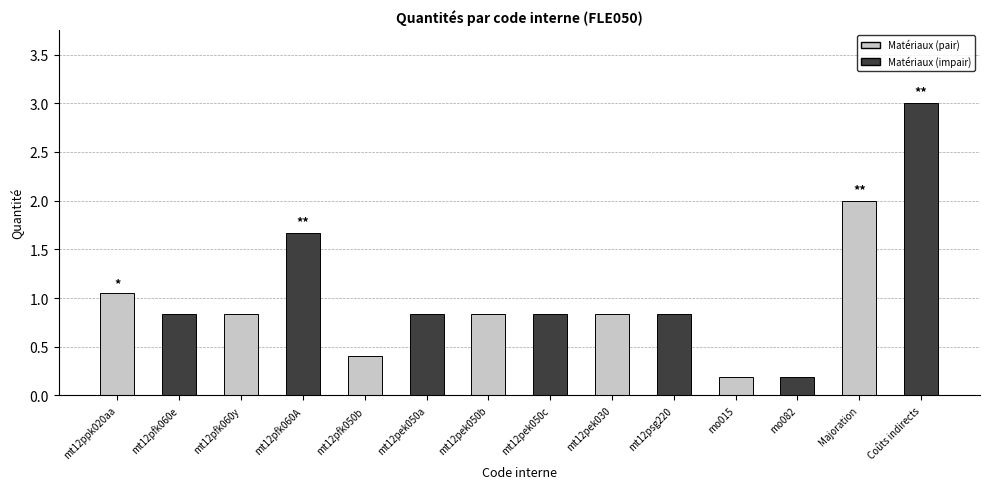

What is the maximum value shown in the chart?

3.0